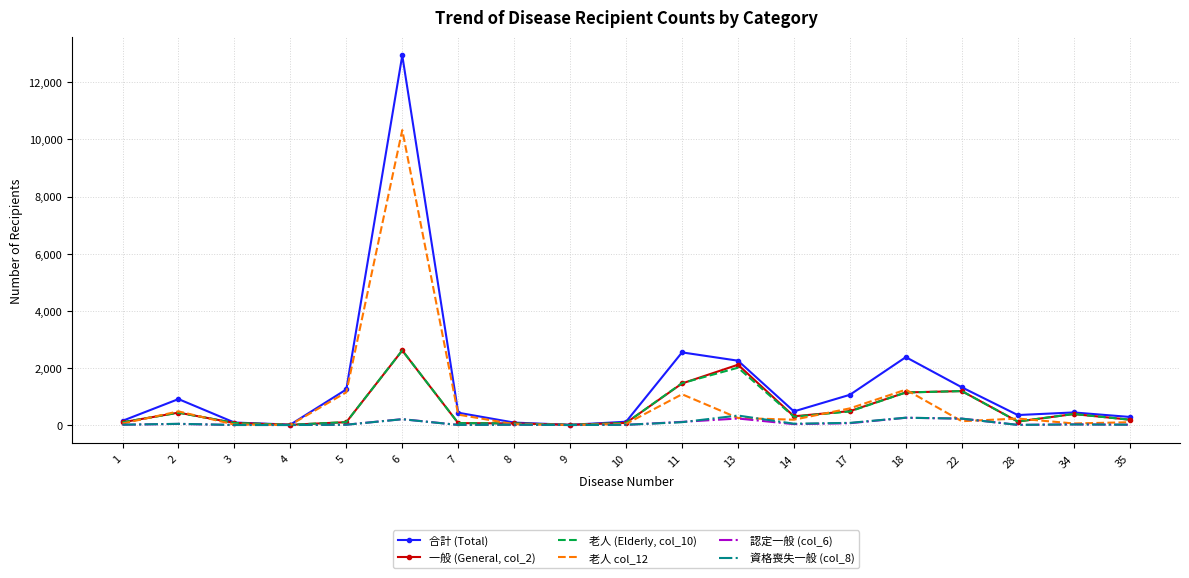

At which category is the sum across all series the highest?

6